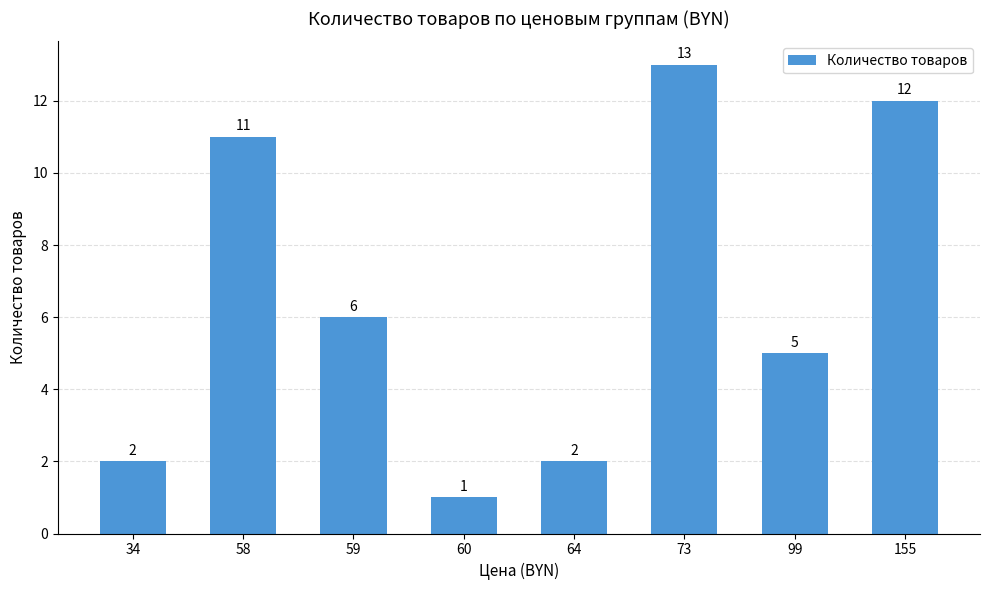

Are the bars horizontal?

No